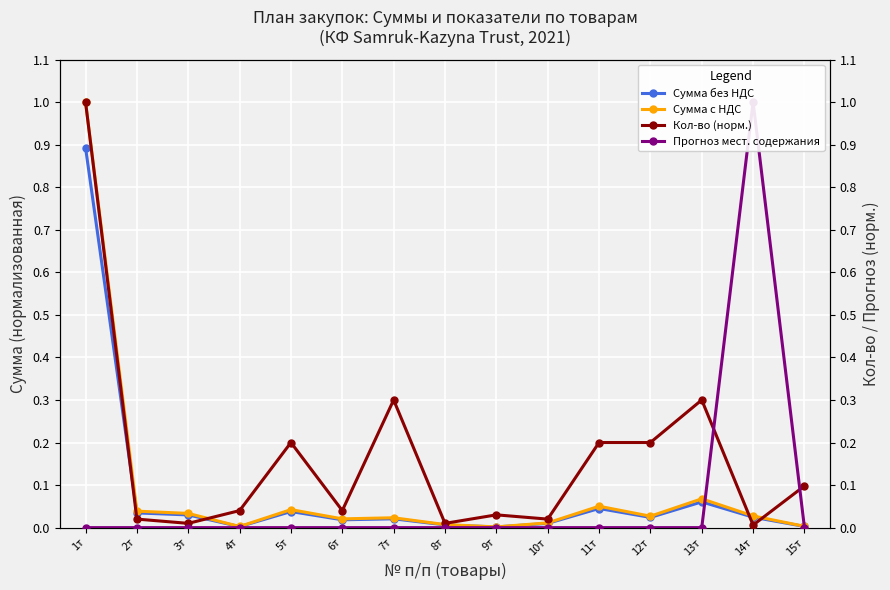

What are all the series names shown in the legend?

Сумма без НДС, Сумма с НДС, Кол-во (норм.), Прогноз мест. содержания